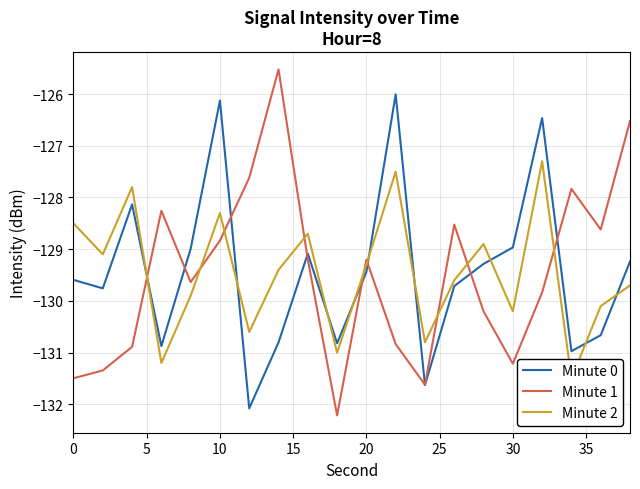

What is the highest value of the Minute 0 series?

-126.0